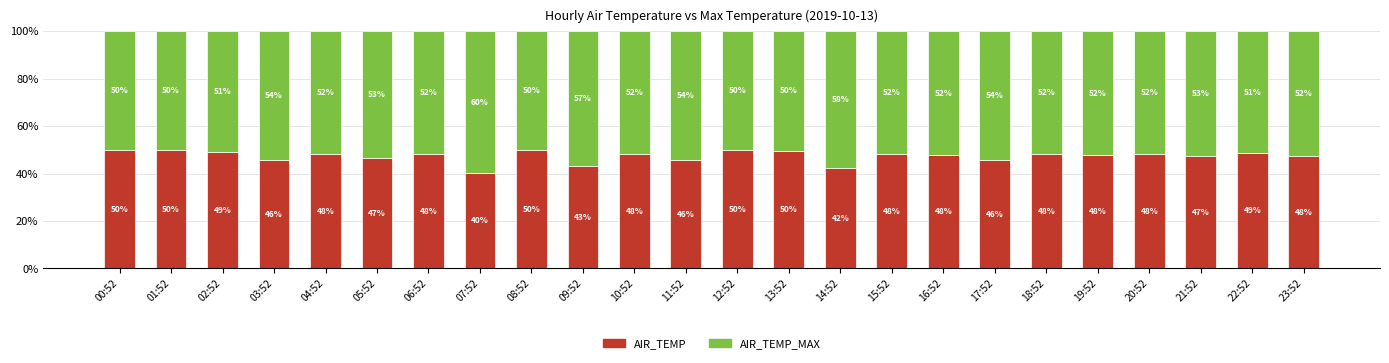

Are the bars horizontal?

No